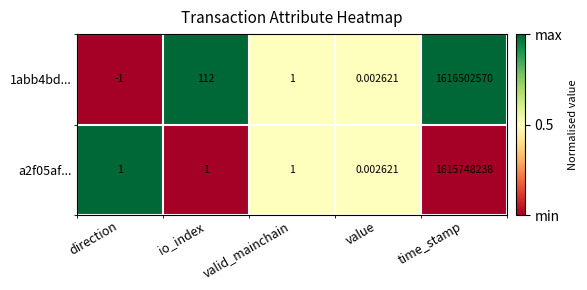

Which category has the highest value in the a2f05af... series?

time_stamp